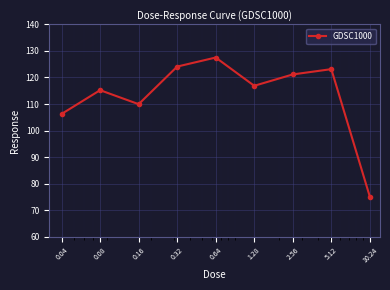

How many data points does each series have?

9